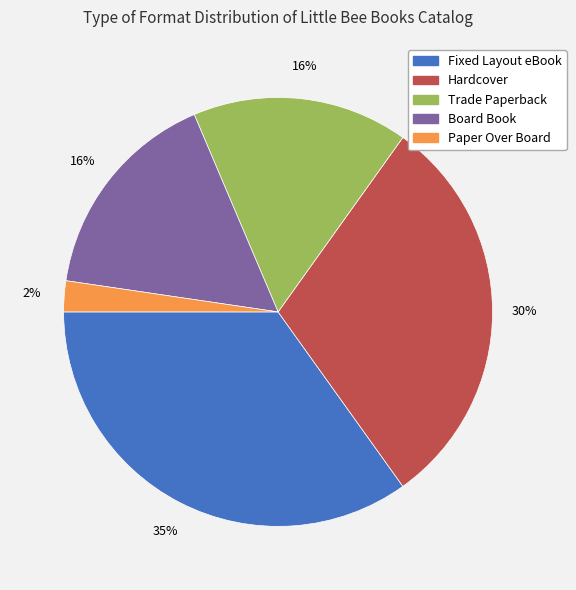

How many segments does this pie chart have?

5